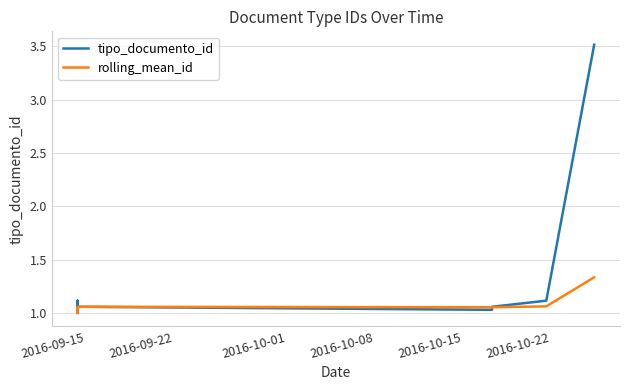

Reading left to right, extract all data points from this chart.

tipo_documento_id: 1.0	1.1	1.0	1.1	1.1	1.0	1.1	1.1	3.5
rolling_mean_id: 1.0	1.0	1.0	1.1	1.1	1.1	1.1	1.1	1.3